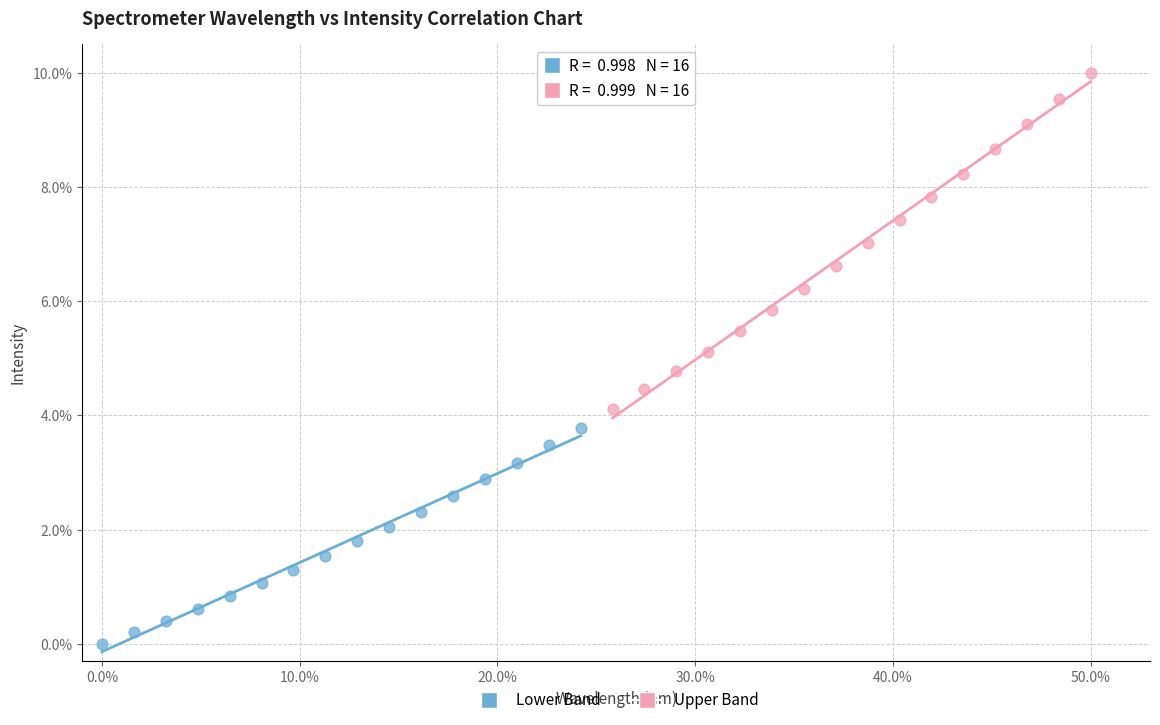

Which series reaches the maximum Y coordinate?

Upper Band